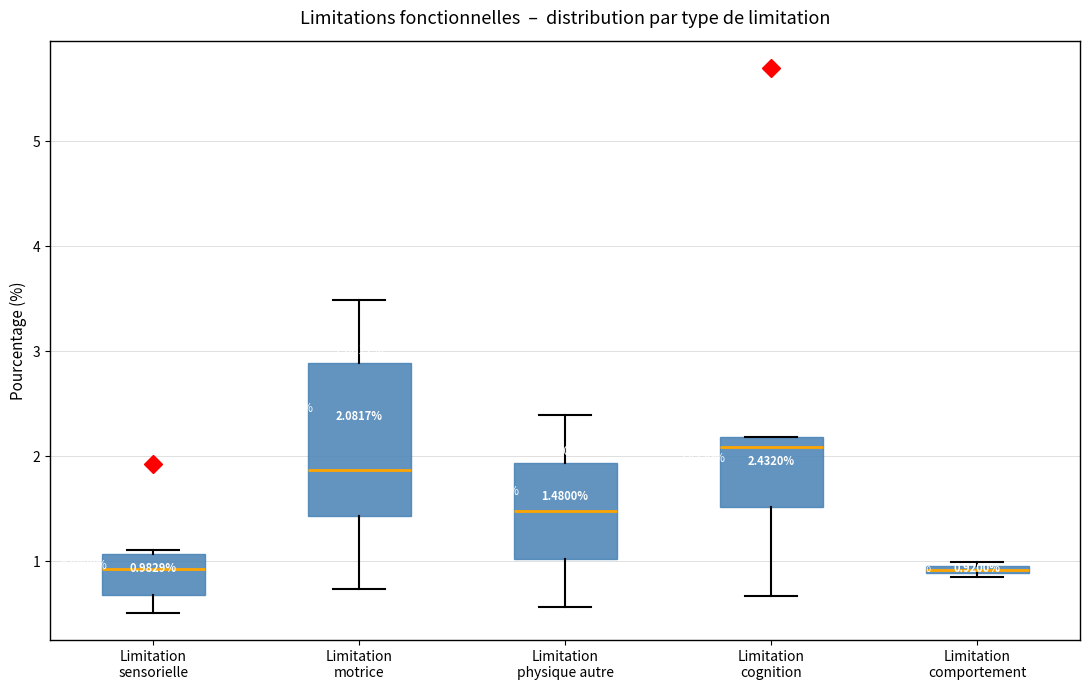

Which box is the tallest, from its lower edge to its upper edge?

Limitation motrice